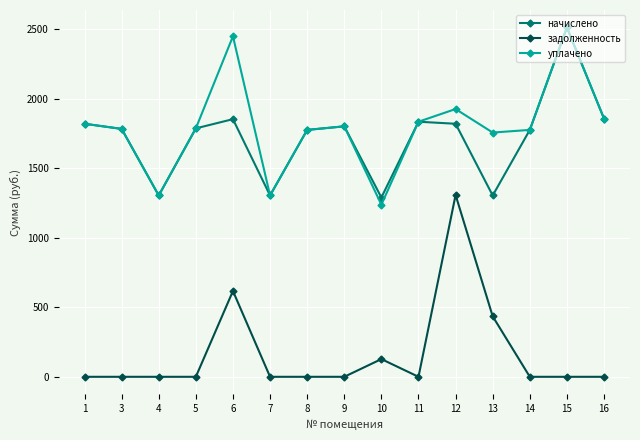

True or false: начислено and задолженность intersect in this chart.

False